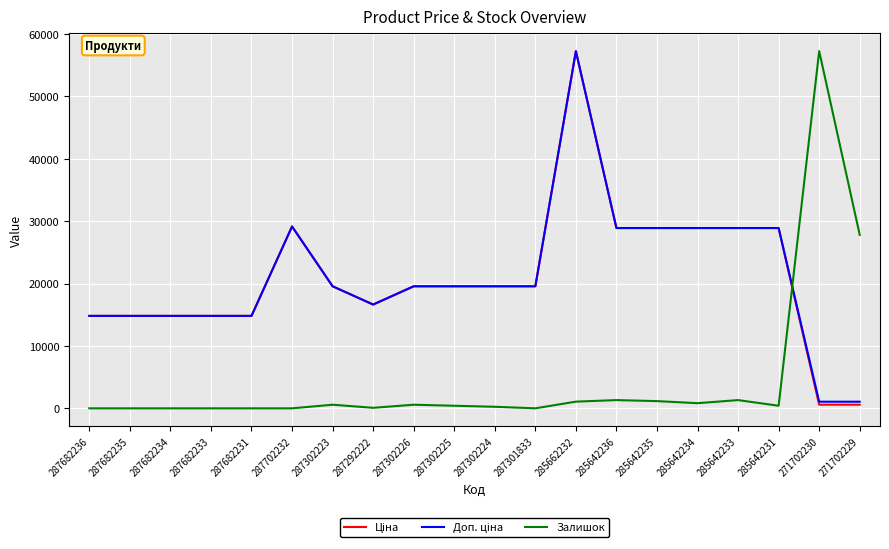

Which category has the highest value in the Залишок series?

271702230